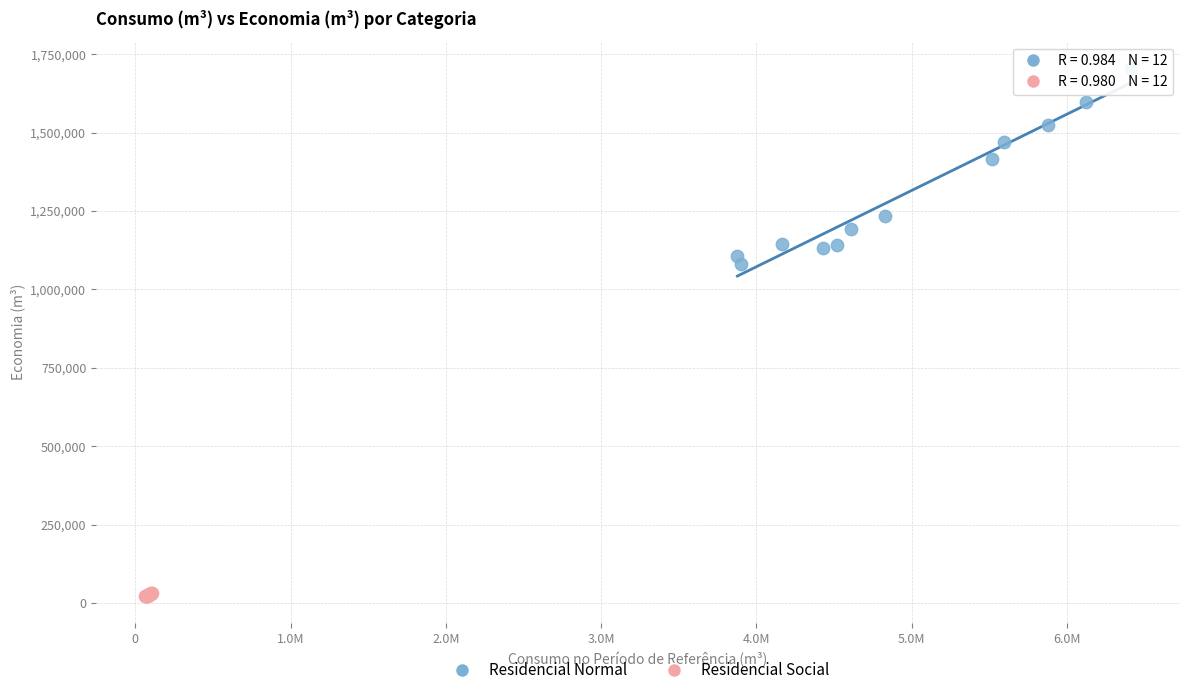

Which series has the largest Y range (max minus min)?

Residencial Normal